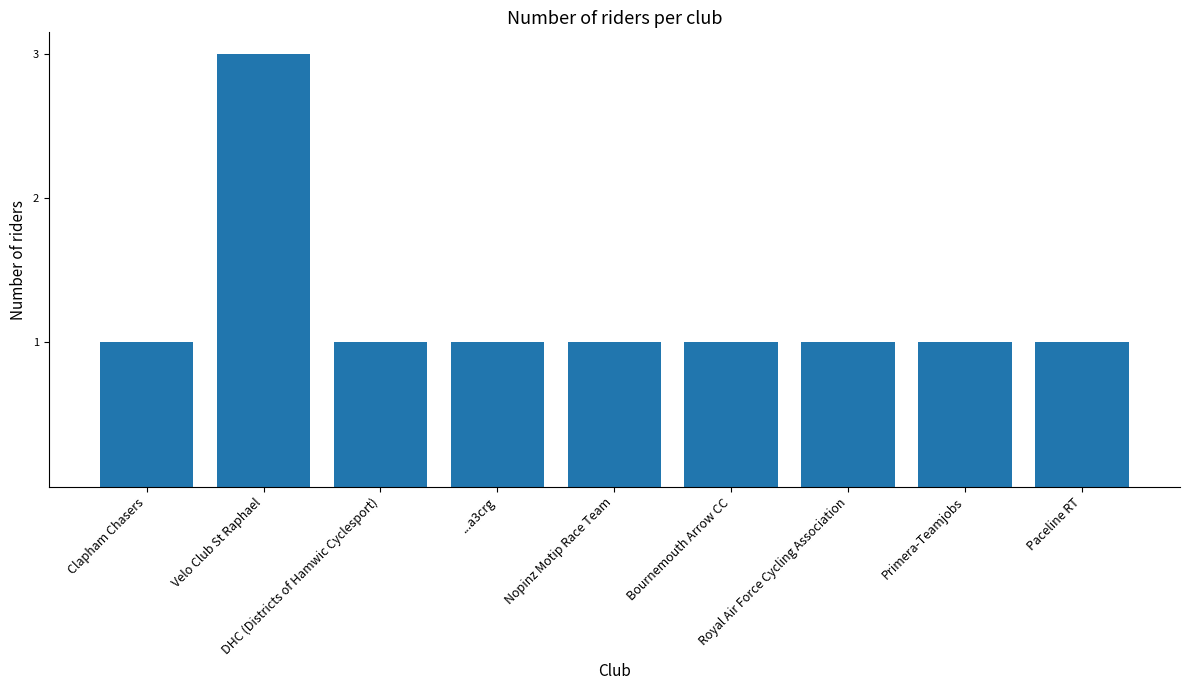

Which has a higher value, Royal Air Force Cycling Association or Velo Club St Raphael?

Velo Club St Raphael